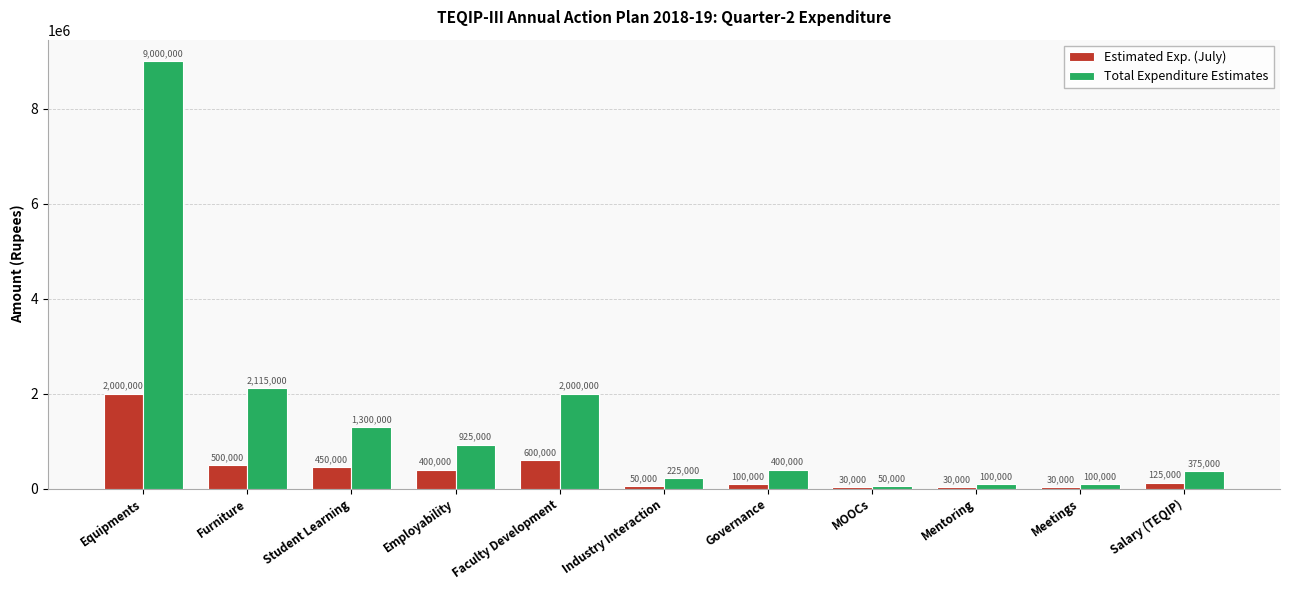

Where does the Total Expenditure Estimates series first go above 400000?

Equipments